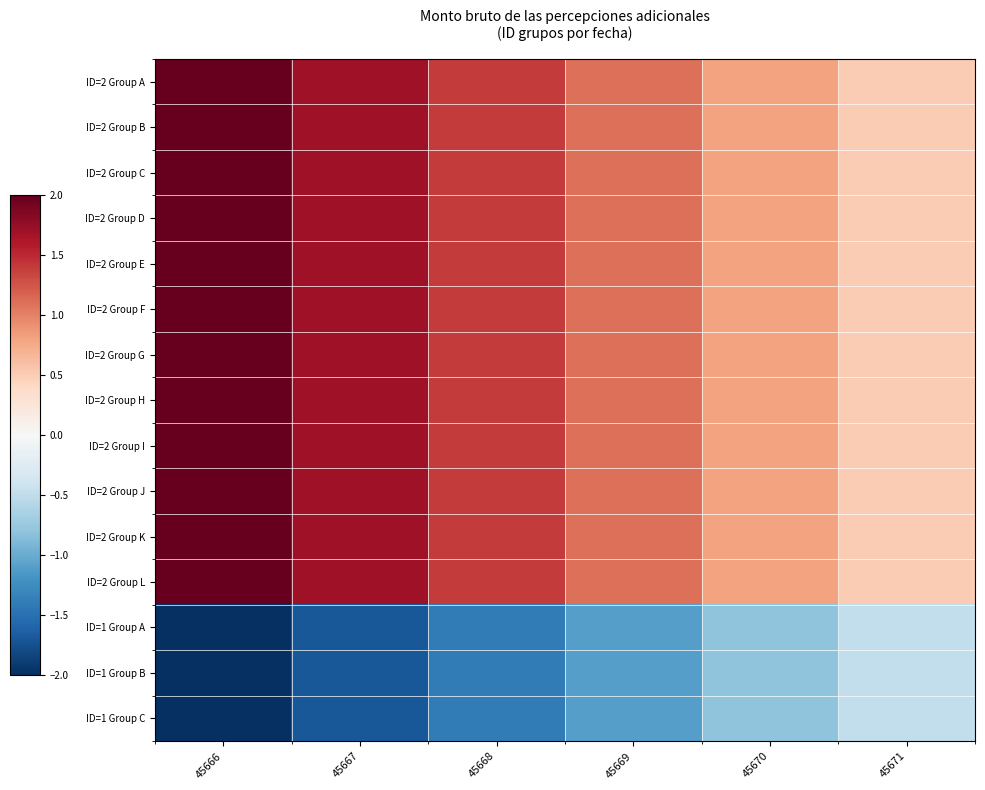

Reading left to right, extract all data points from this chart.

ID=2 Group A: 45666=2.0	45667=1.7	45668=1.4	45669=1.1	45670=0.8	45671=0.5
ID=2 Group B: 45666=2.0	45667=1.7	45668=1.4	45669=1.1	45670=0.8	45671=0.5
ID=2 Group C: 45666=2.0	45667=1.7	45668=1.4	45669=1.1	45670=0.8	45671=0.5
ID=2 Group D: 45666=2.0	45667=1.7	45668=1.4	45669=1.1	45670=0.8	45671=0.5
ID=2 Group E: 45666=2.0	45667=1.7	45668=1.4	45669=1.1	45670=0.8	45671=0.5
ID=2 Group F: 45666=2.0	45667=1.7	45668=1.4	45669=1.1	45670=0.8	45671=0.5
ID=2 Group G: 45666=2.0	45667=1.7	45668=1.4	45669=1.1	45670=0.8	45671=0.5
ID=2 Group H: 45666=2.0	45667=1.7	45668=1.4	45669=1.1	45670=0.8	45671=0.5
ID=2 Group I: 45666=2.0	45667=1.7	45668=1.4	45669=1.1	45670=0.8	45671=0.5
ID=2 Group J: 45666=2.0	45667=1.7	45668=1.4	45669=1.1	45670=0.8	45671=0.5
ID=2 Group K: 45666=2.0	45667=1.7	45668=1.4	45669=1.1	45670=0.8	45671=0.5
ID=2 Group L: 45666=2.0	45667=1.7	45668=1.4	45669=1.1	45670=0.8	45671=0.5
ID=1 Group A: 45666=-2.0	45667=-1.7	45668=-1.4	45669=-1.1	45670=-0.8	45671=-0.5
ID=1 Group B: 45666=-2.0	45667=-1.7	45668=-1.4	45669=-1.1	45670=-0.8	45671=-0.5
ID=1 Group C: 45666=-2.0	45667=-1.7	45668=-1.4	45669=-1.1	45670=-0.8	45671=-0.5